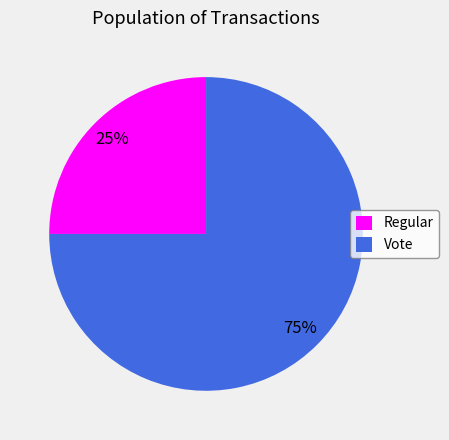

True or false: Vote accounts for 68% of the total.

False